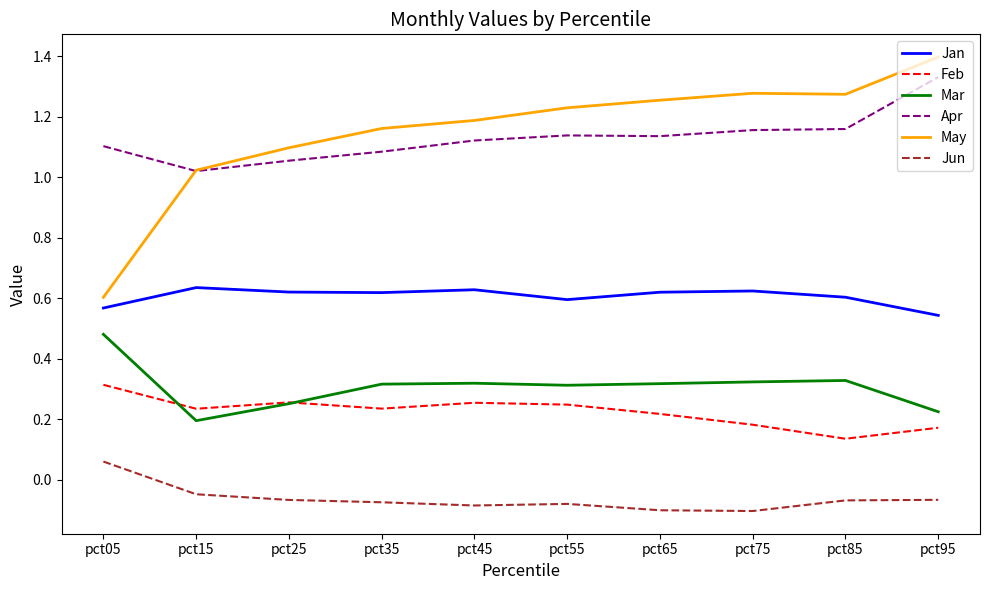

Is it true that Apr equals 1.1 at pct65?

True